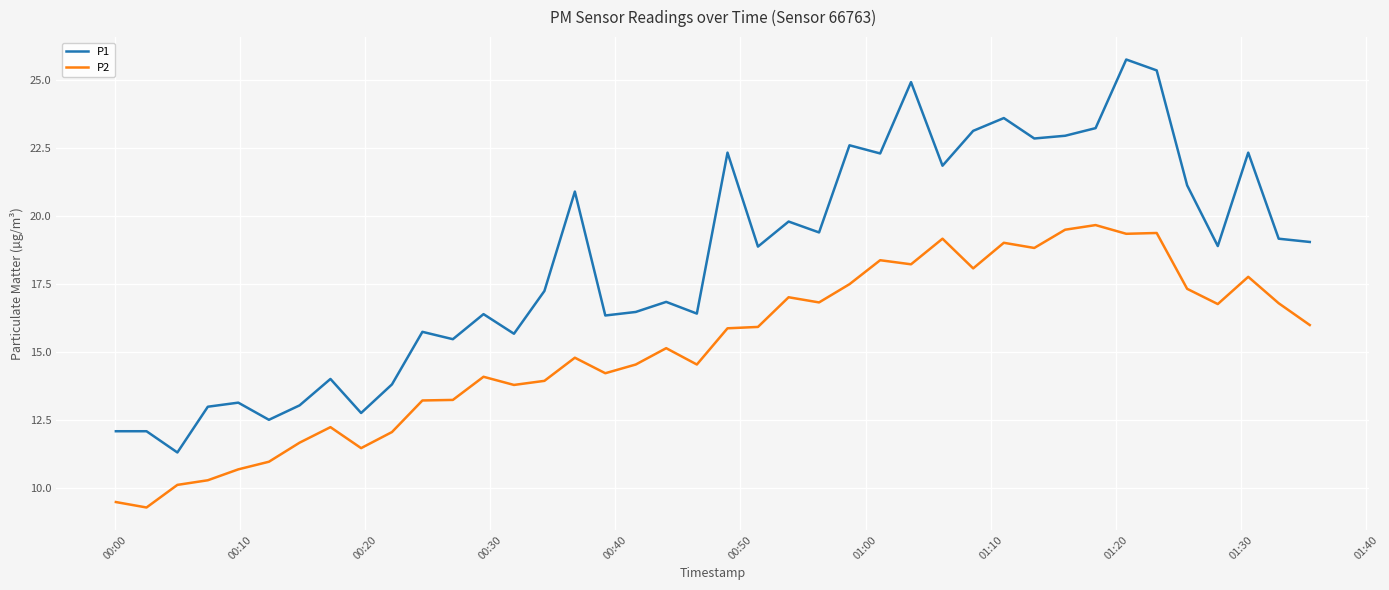

What is the highest value of the P1 series?

25.8